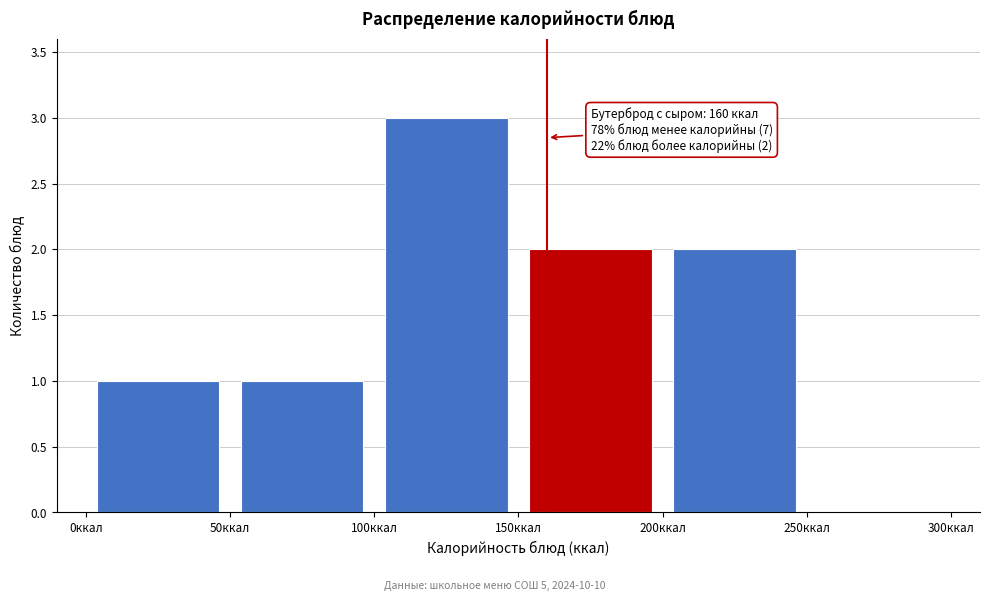

Which range on the x-axis has the tallest bar?

100 to 150